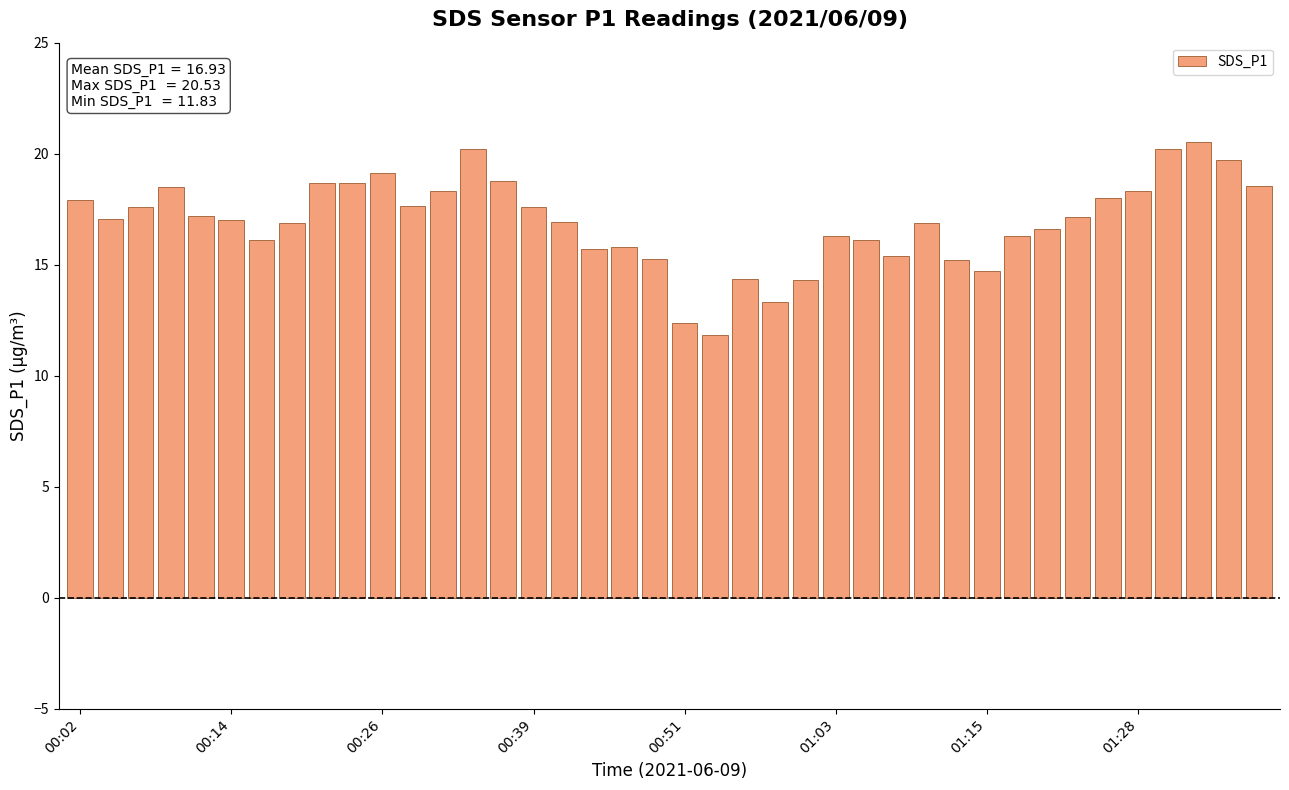

What is the average value?

16.9